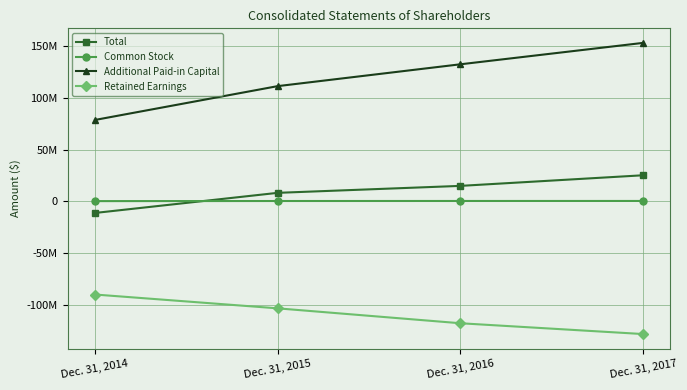

At how many categories does at least one series exceed 135426776?

1